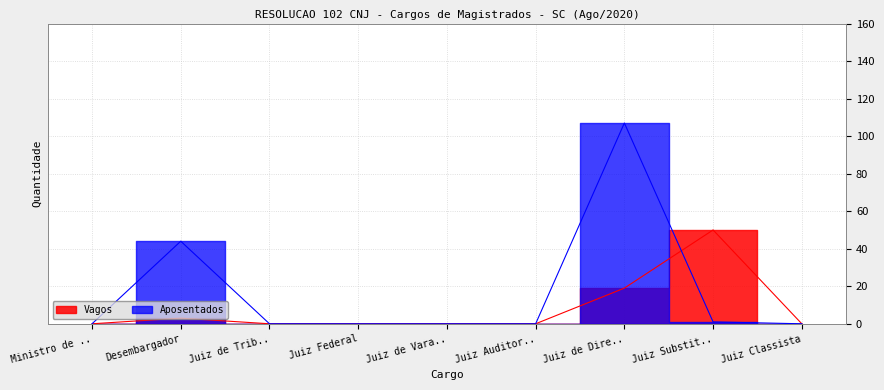

At Juiz Substit.., list the series in order from smallest to largest.

Aposentados, Vagos